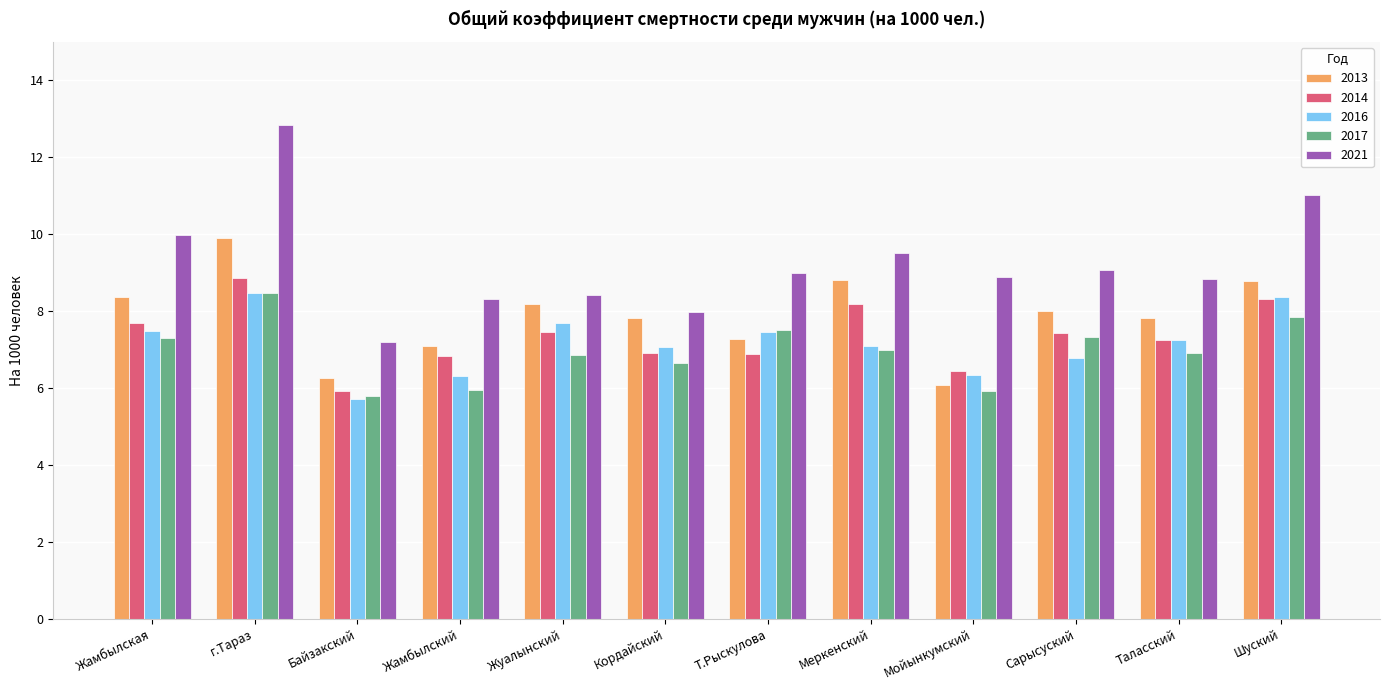

At which label is 2013 closest to 7?

Жамбылский